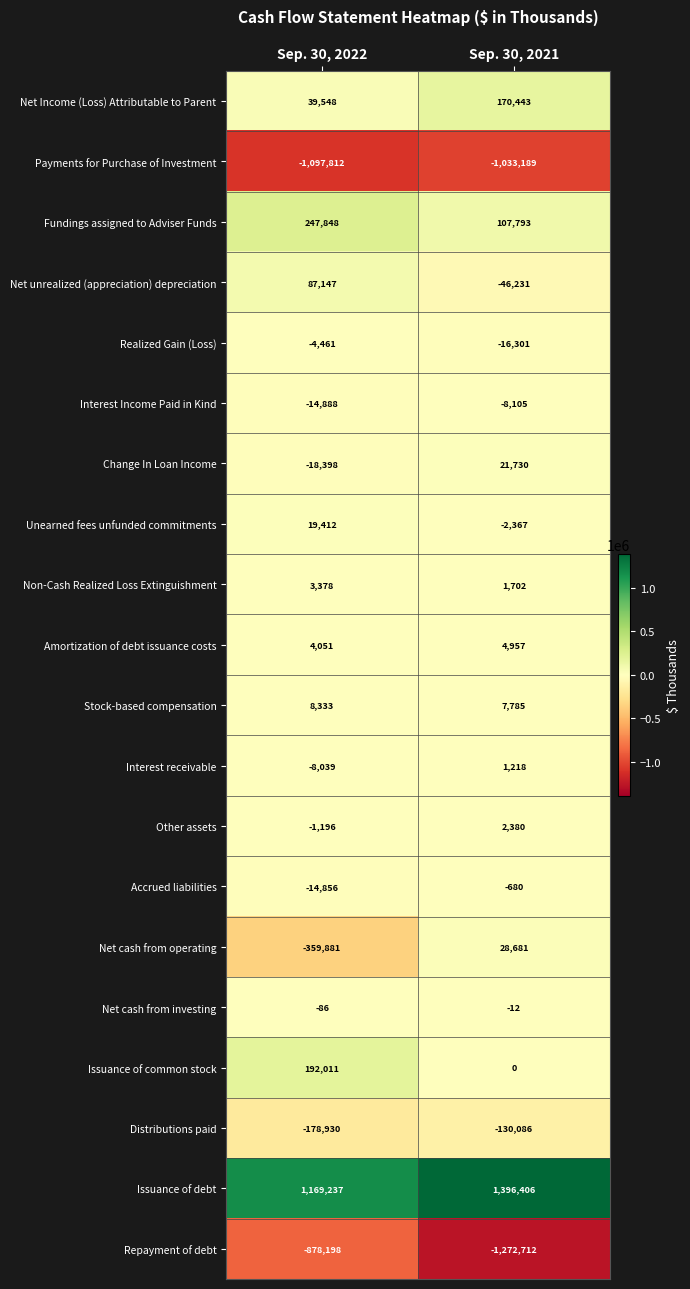

How many data points in Unearned fees unfunded commitments are less than 19412?

1